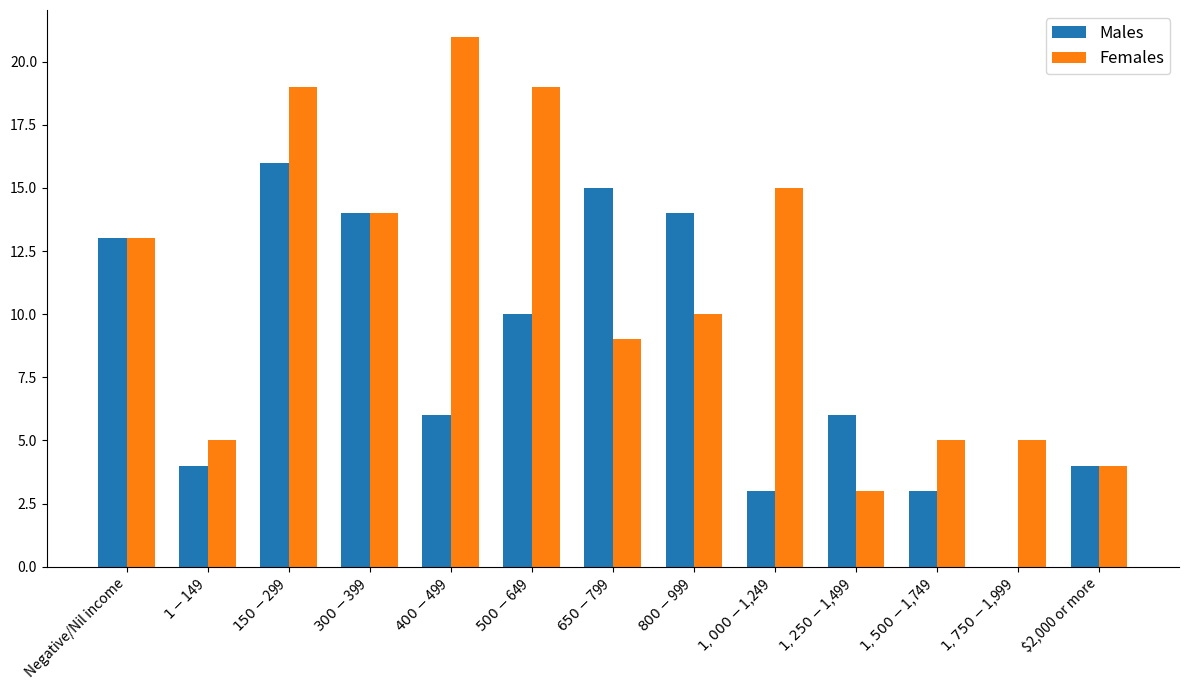

At which label is Females closest to 12?

Negative/Nil income